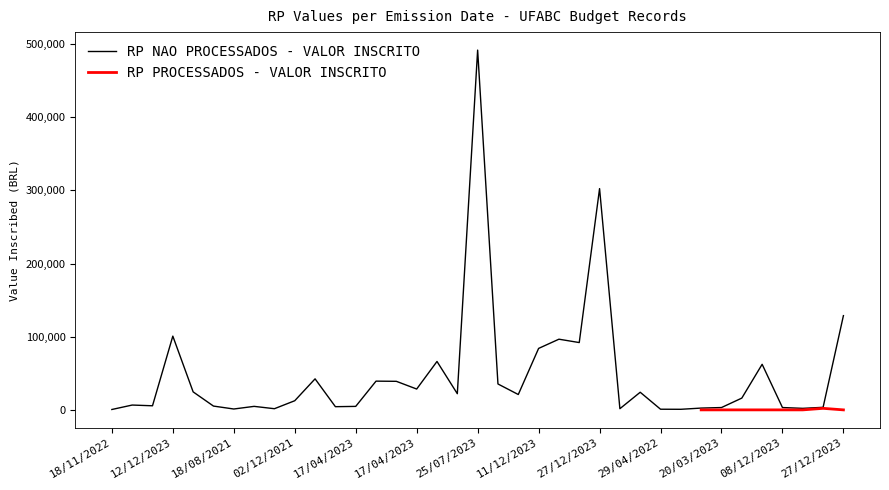

Is this an area chart (filled region under the line)?

No